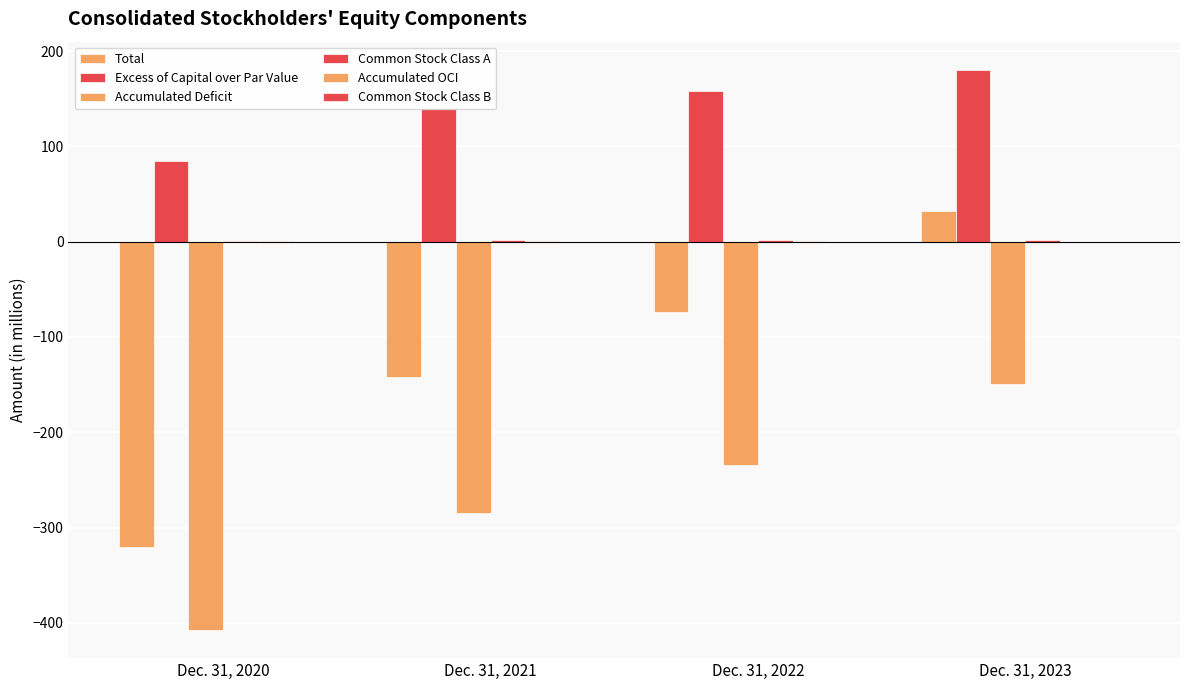

How many groups of bars are there?

4